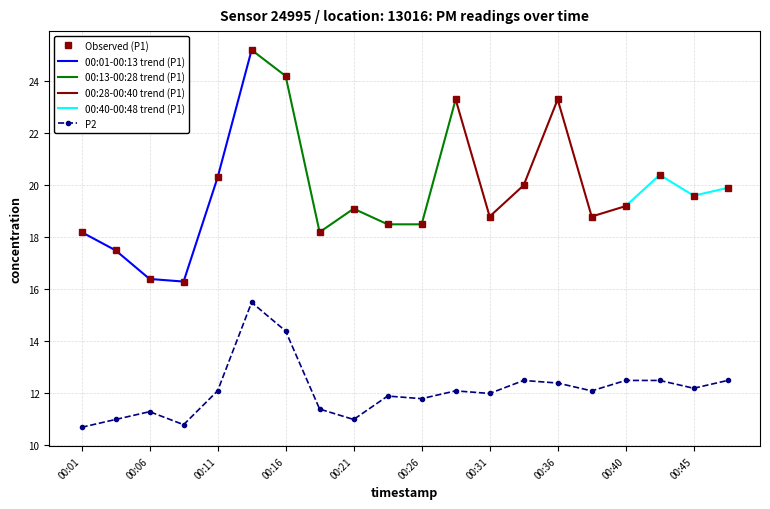

Between 00:01 and 00:48, which series saw the biggest shift?

P2